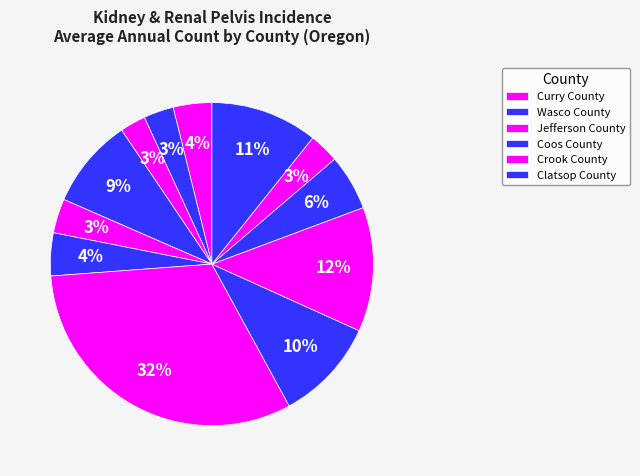

Count the number of slices in the pie.

12